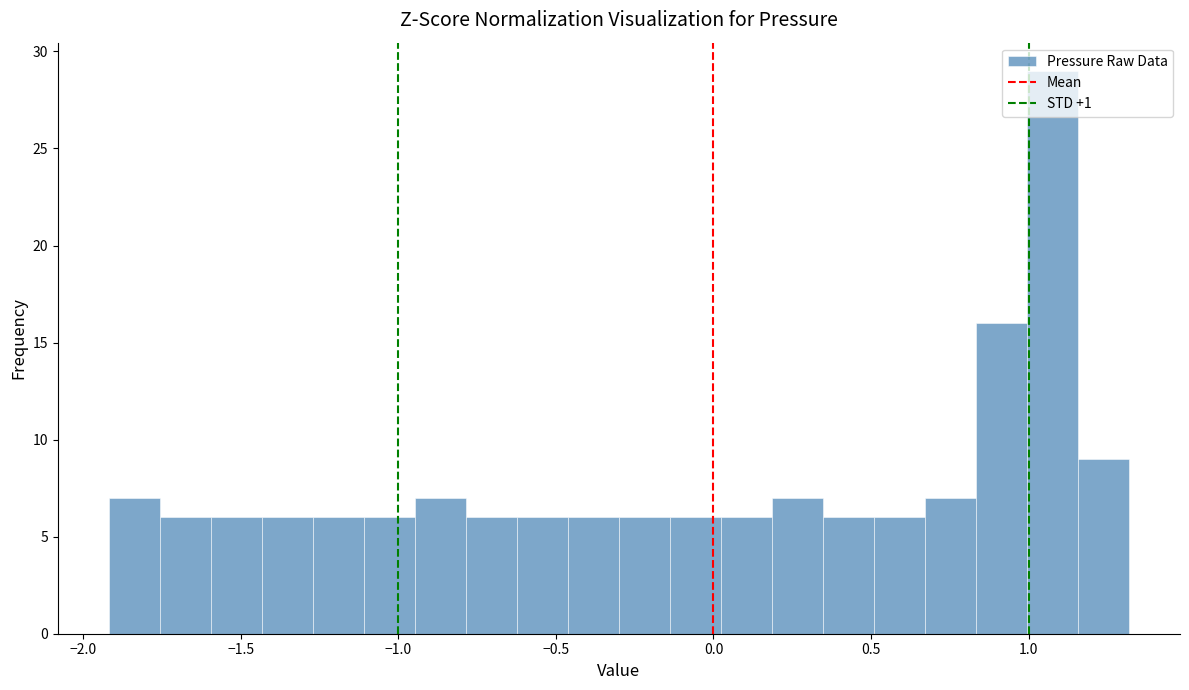

Read against the x-axis, roughly where is the centre of the tallest bar?

1.10